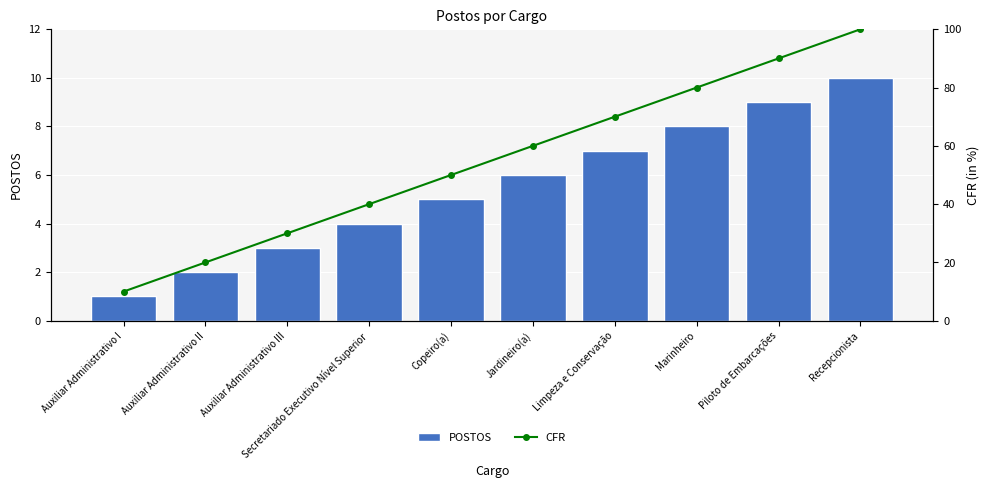

What position from the left is Limpeza e Conservação?

7